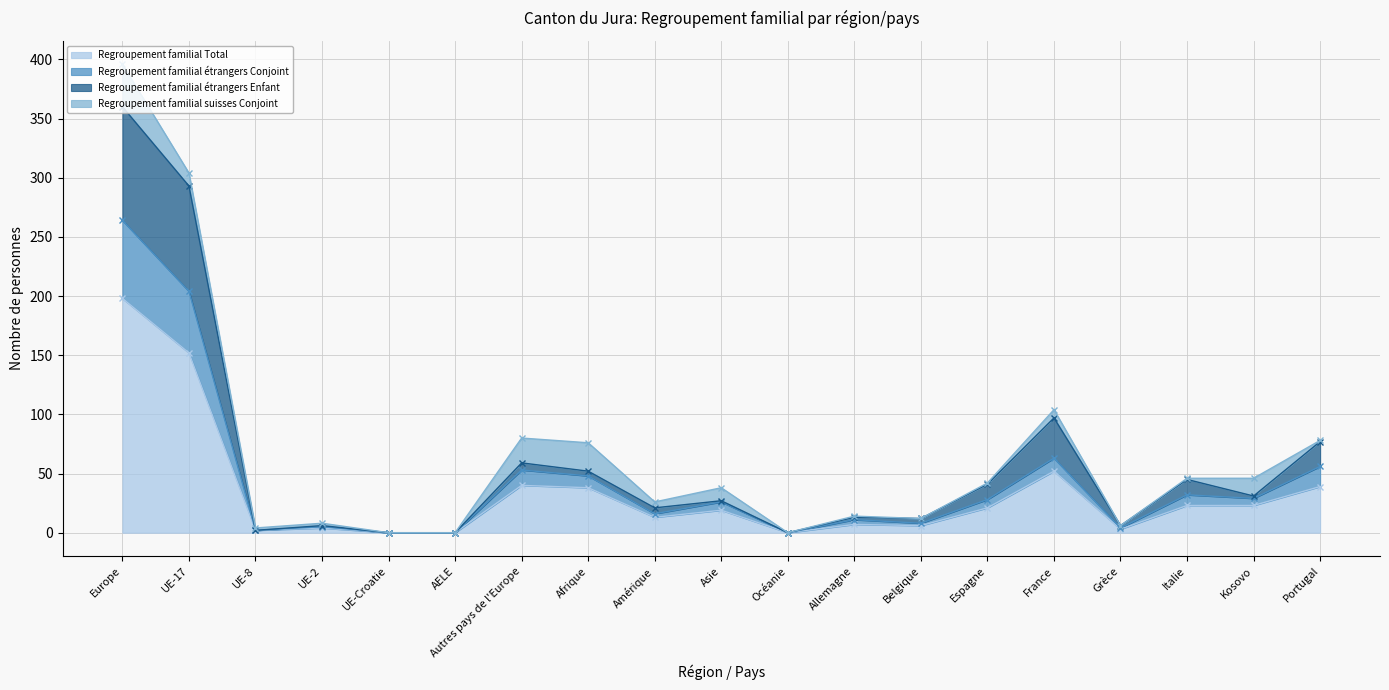

True or false: Regroupement familial Total has a value of 21 at Espagne.

True